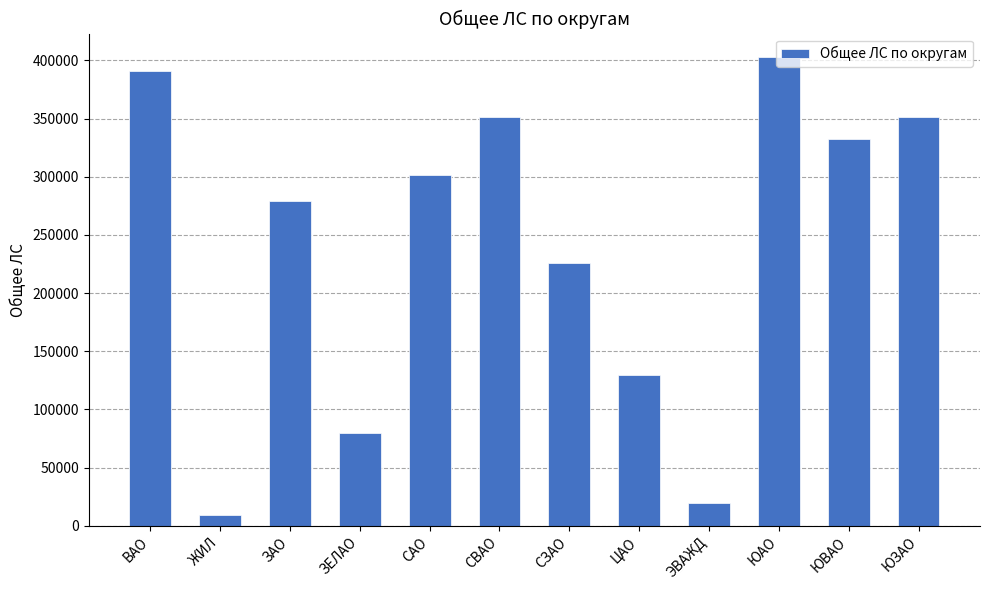

What is the change in value from ЭВАЖД to ЮВАО?

+313071